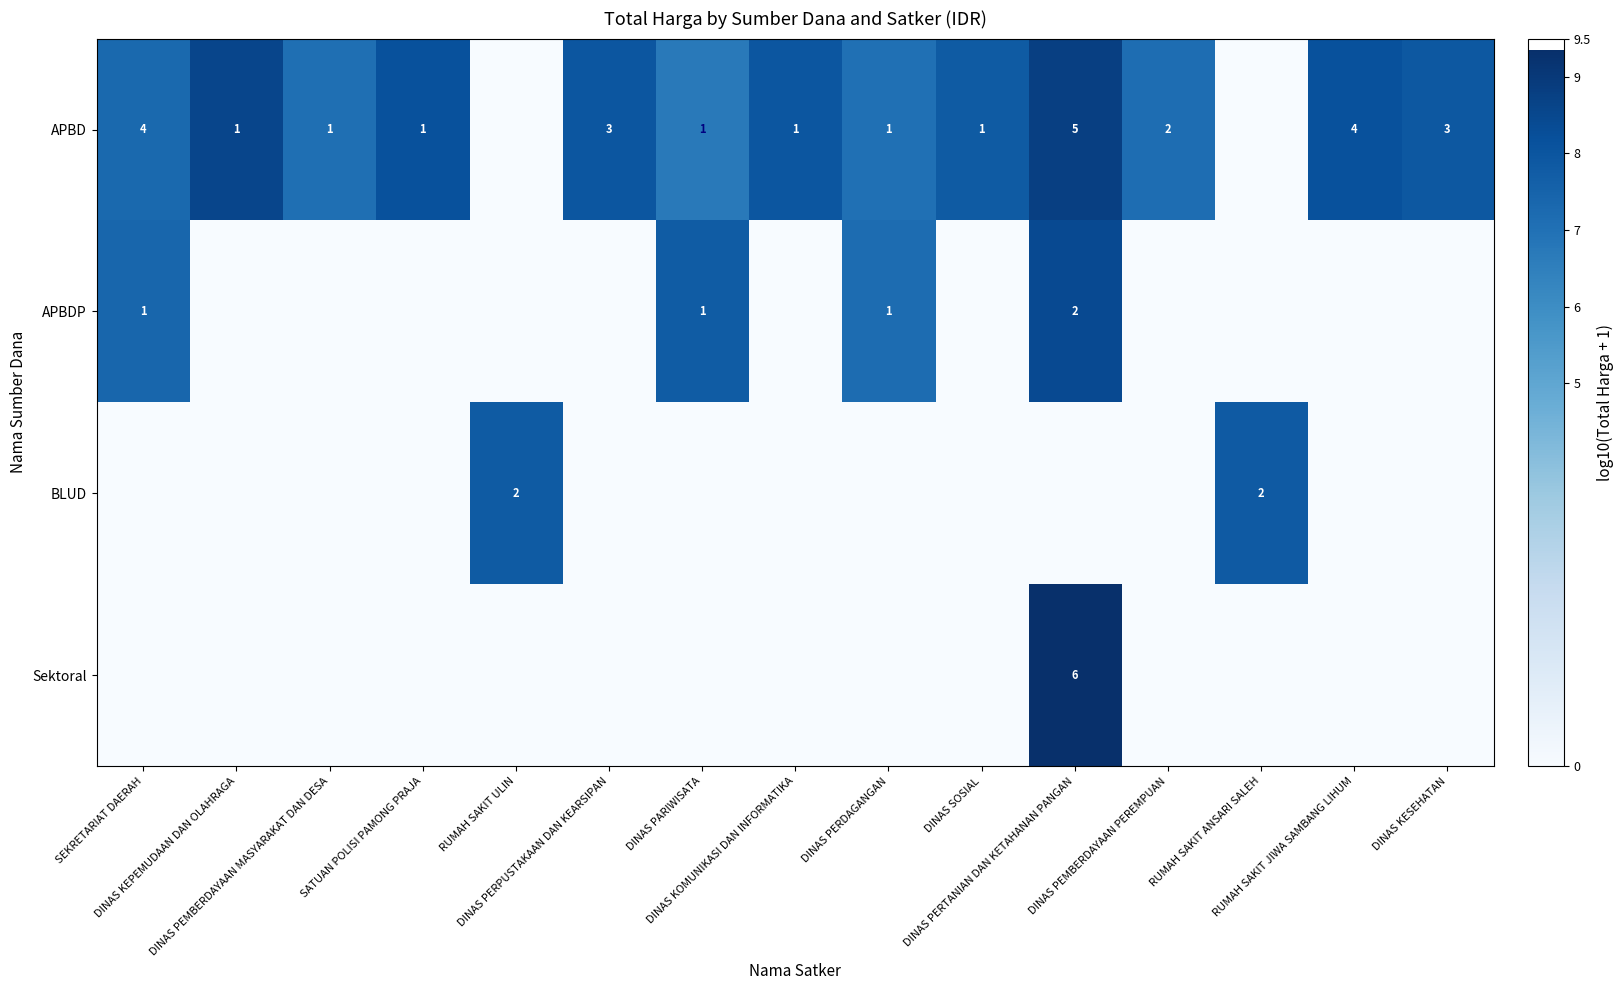

What is the total value across all series at DINAS PERPUSTAKAAN DAN KEARSIPAN?

8.0